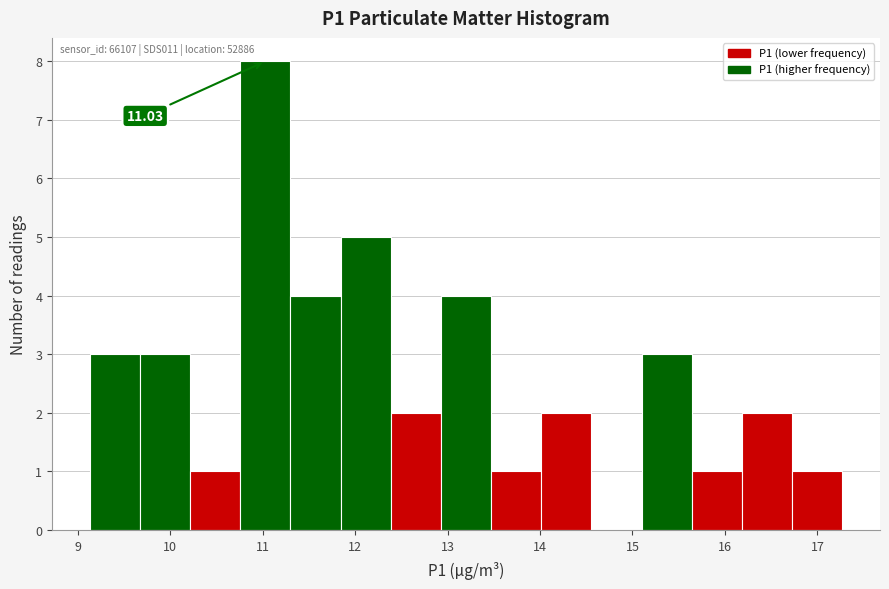

Over which range of the x-axis is the bar tallest?

10.8 to 11.3